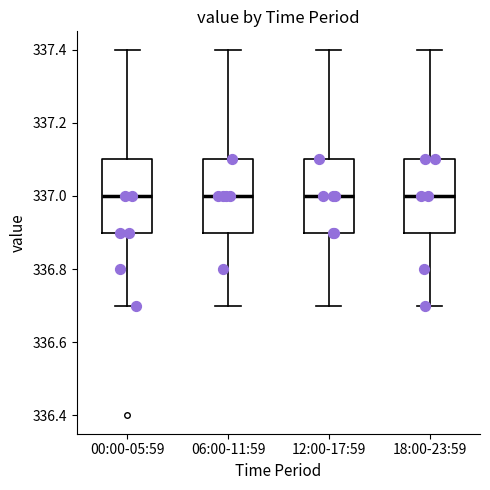

Reading left to right, transcribe this box plot: for each box, give where its median line is, the range the box spans, and where its two whiskers end, as read against the y-axis. The values are not printed on the chart, so give them approximately, as read against the axis.

00:00-05:59: median 337.0, box 336.9 to 337.1, whiskers 336.7 to 337.4
06:00-11:59: median 337.0, box 336.9 to 337.1, whiskers 336.7 to 337.4
12:00-17:59: median 337.0, box 336.9 to 337.1, whiskers 336.7 to 337.4
18:00-23:59: median 337.0, box 336.9 to 337.1, whiskers 336.7 to 337.4